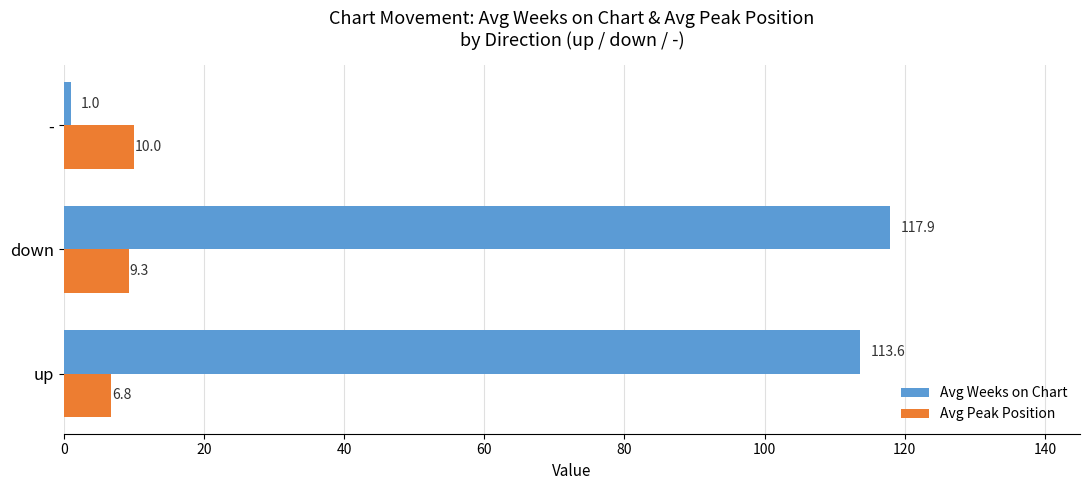

What are all the series names shown in the legend?

Avg Weeks on Chart, Avg Peak Position